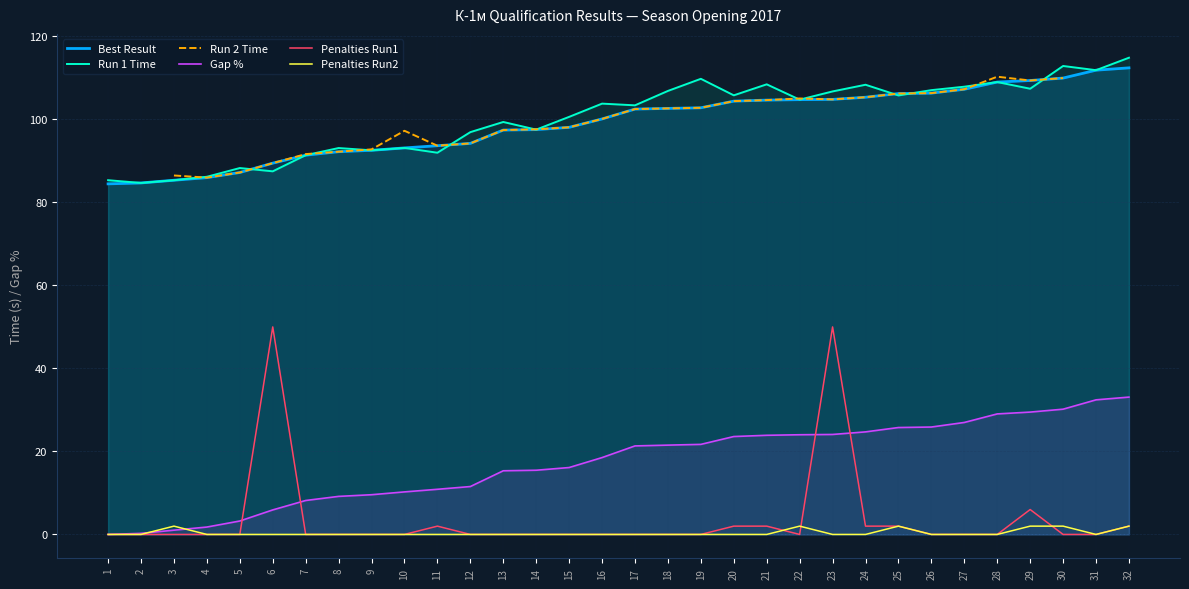

How many intersections are there between Best Result and Run 1 Time?

5